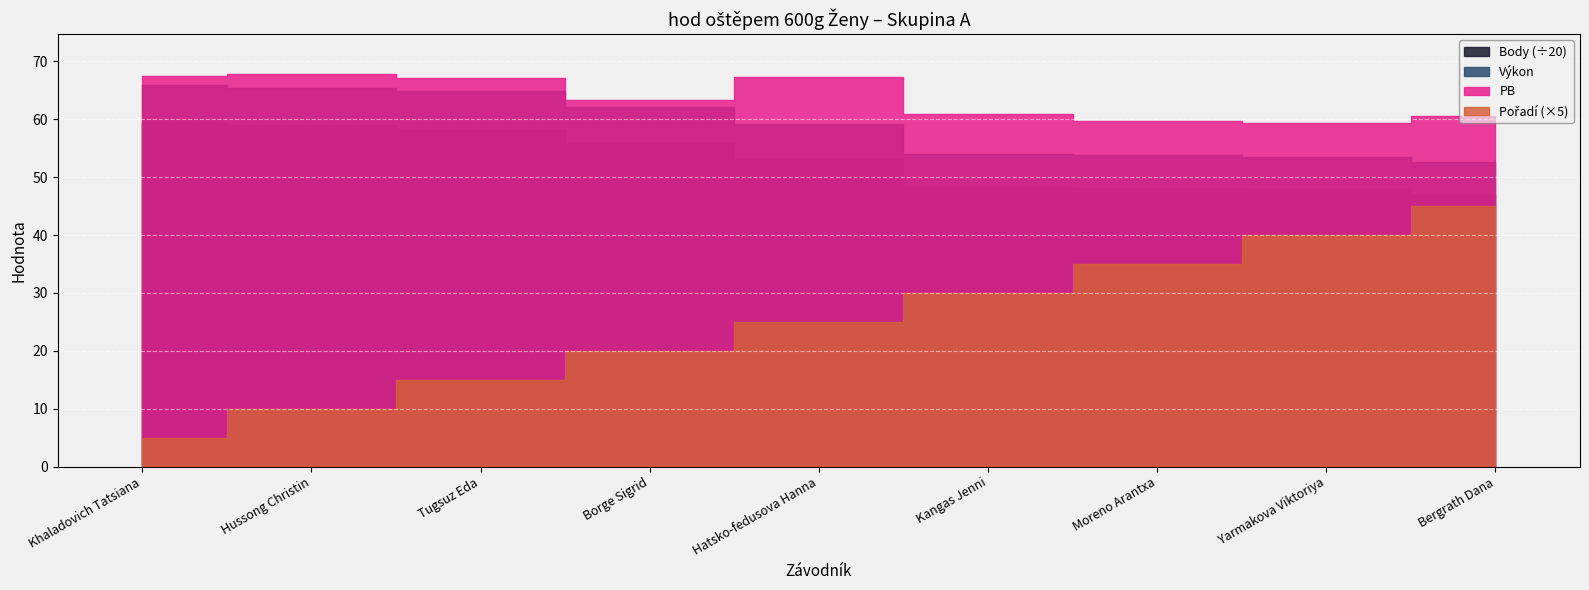

True or false: Výkon and Body cross at least once.

False